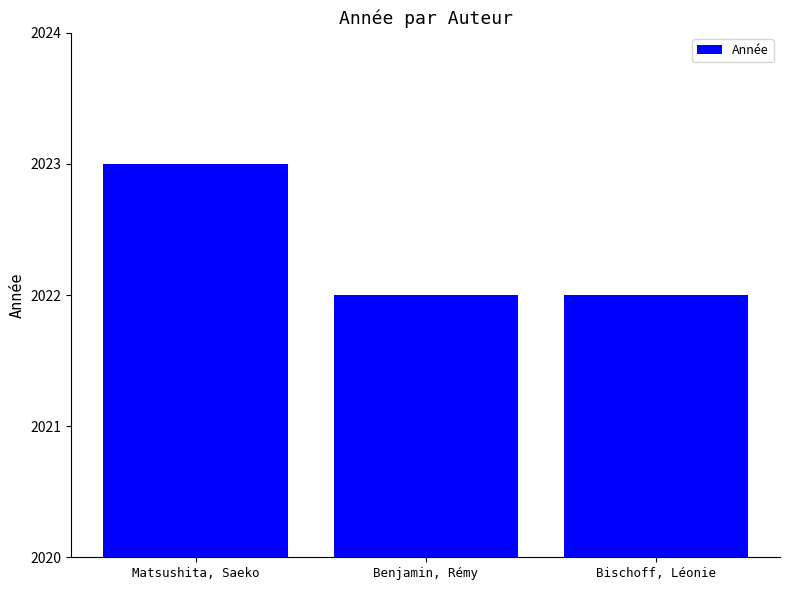

How many values are between 2022 and 2023?

3